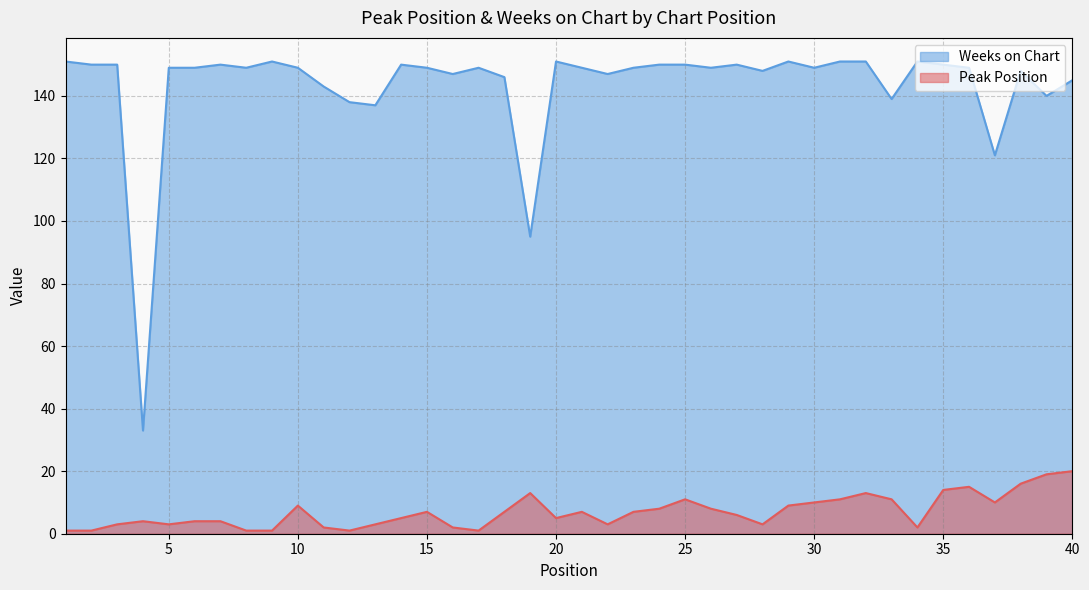

How many values in the Peak Position series are below 7?

20